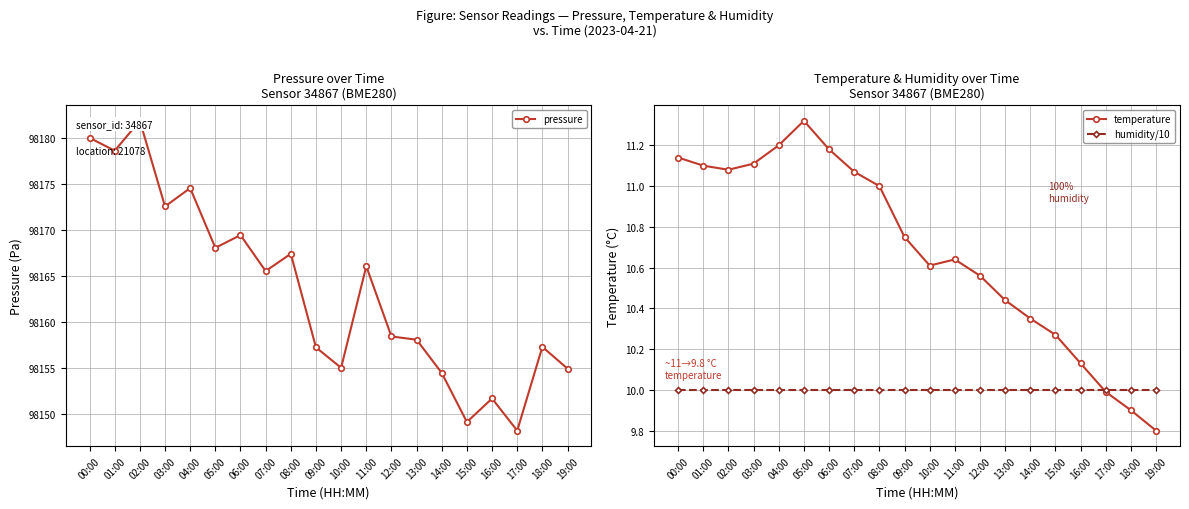

At how many categories does at least one series exceed 11663?

20